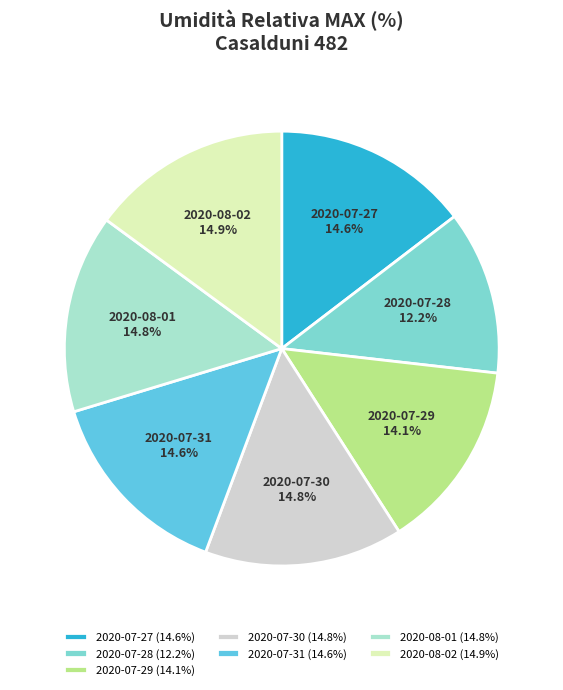

To the nearest percent, what portion does 2020-07-30 represent?

15%